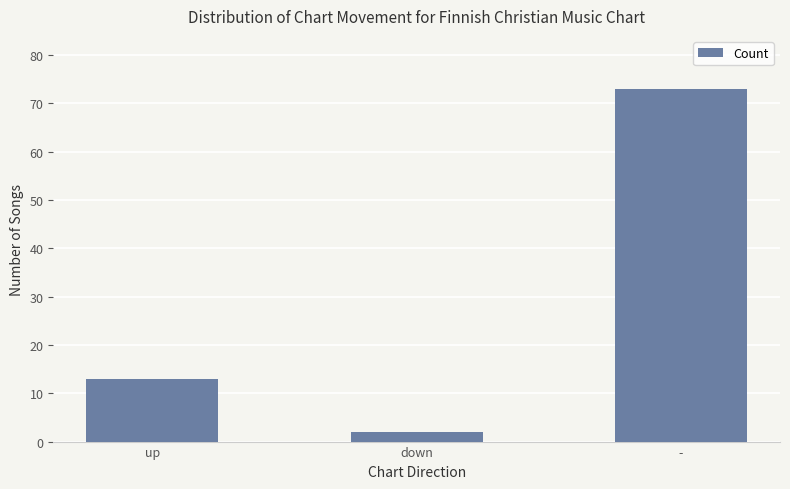

List the labels in order of value, smallest first.

down, up, -